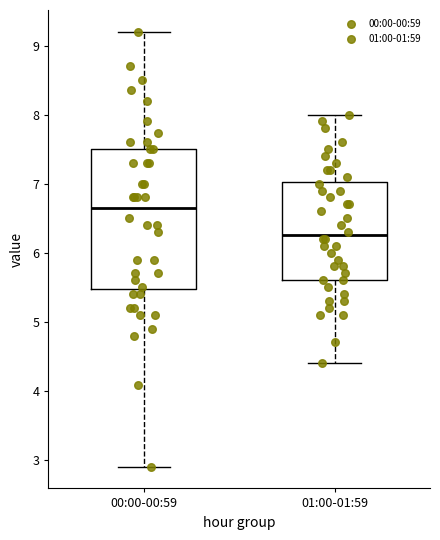

Reading left to right, read every box against the y-axis: the position of its median line, the range the box covers, and the ends of its whiskers. The values are not printed on the chart, so give them approximately, as read against the axis.

00:00-00:59: median 6.7, box 5.5 to 7.5, whiskers 2.9 to 9.2
01:00-01:59: median 6.3, box 5.6 to 7.0, whiskers 4.4 to 8.0